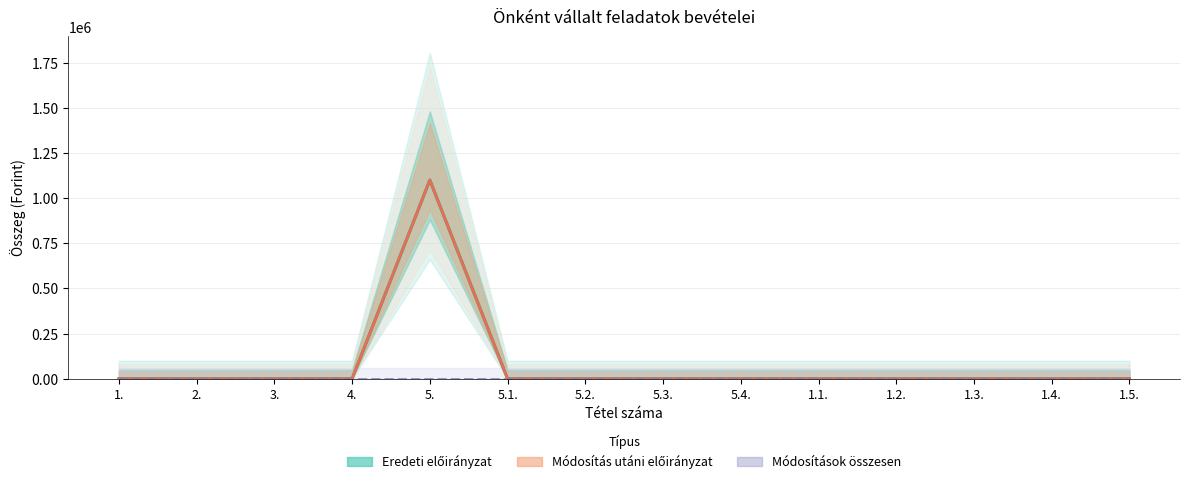

Reading left to right, what are all the values shown in this chart?

Eredeti előirányzat: 1.=0	2.=0	3.=0	4.=0	5.=1100000	5.1.=0	5.2.=0	5.3.=0	5.4.=0	1.1.=0	1.2.=0	1.3.=0	1.4.=0	1.5.=0
Módosítás utáni előirányzat: 1.=0	2.=0	3.=0	4.=0	5.=1100000	5.1.=0	5.2.=0	5.3.=0	5.4.=0	1.1.=0	1.2.=0	1.3.=0	1.4.=0	1.5.=0
Módosítások összesen: 1.=0	2.=0	3.=0	4.=0	5.=0	5.1.=0	5.2.=0	5.3.=0	5.4.=0	1.1.=0	1.2.=0	1.3.=0	1.4.=0	1.5.=0